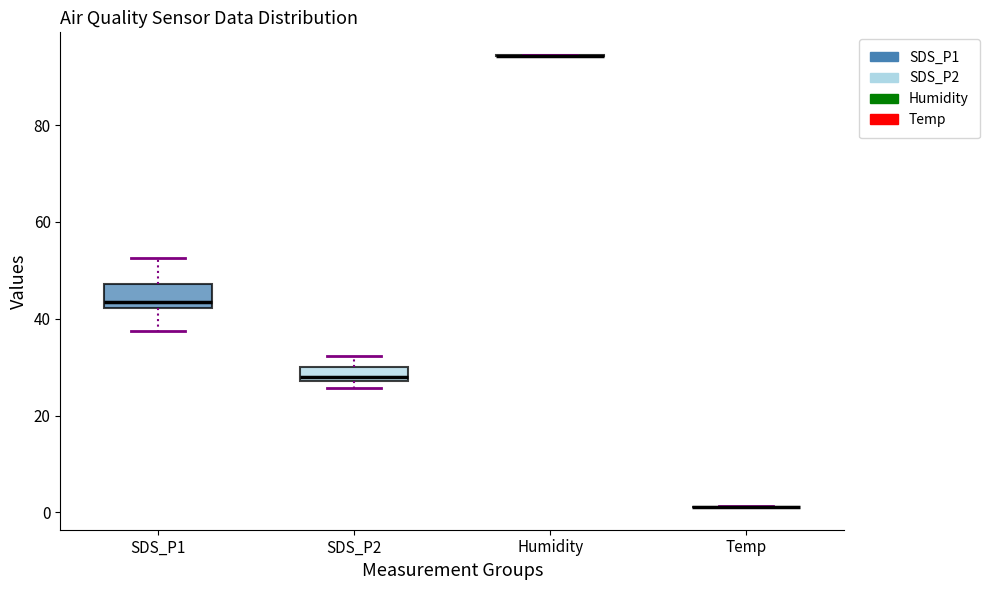

Which box is the tallest, from its lower edge to its upper edge?

SDS_P1